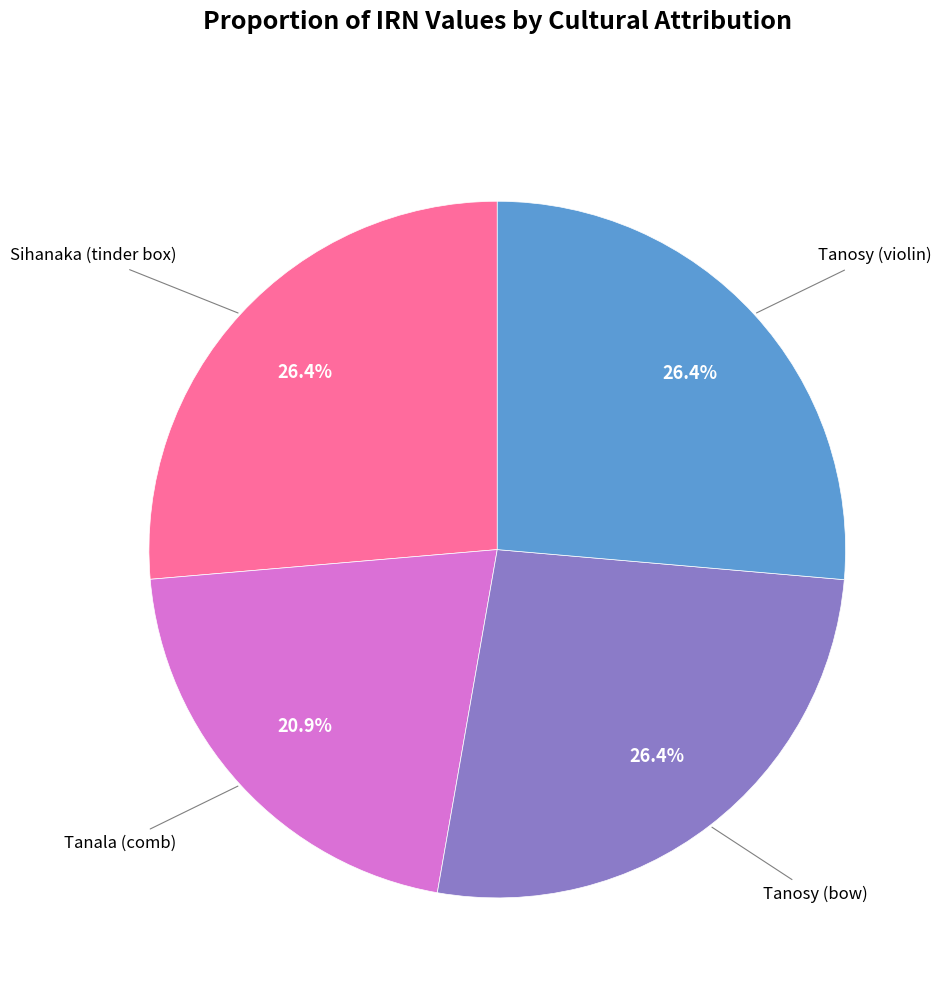

Does any single category account for the majority?

No